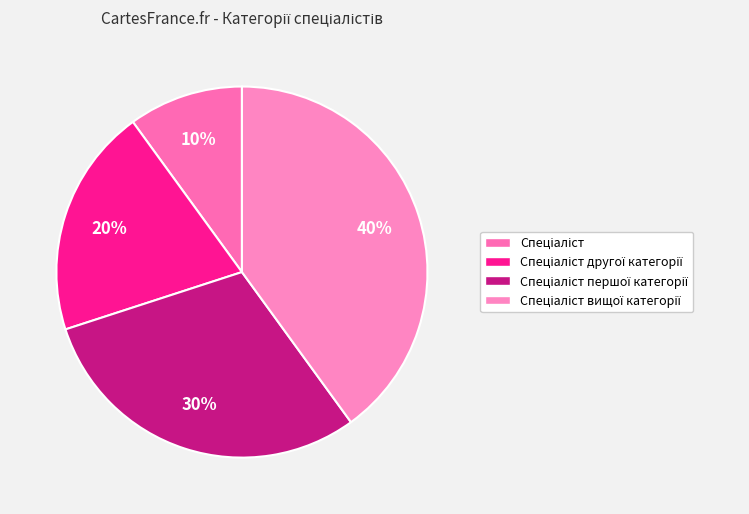

Count the number of slices in the pie.

4